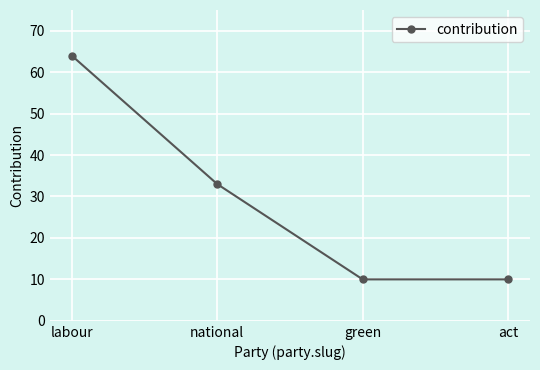

What is the difference between the values at labour and green?

54